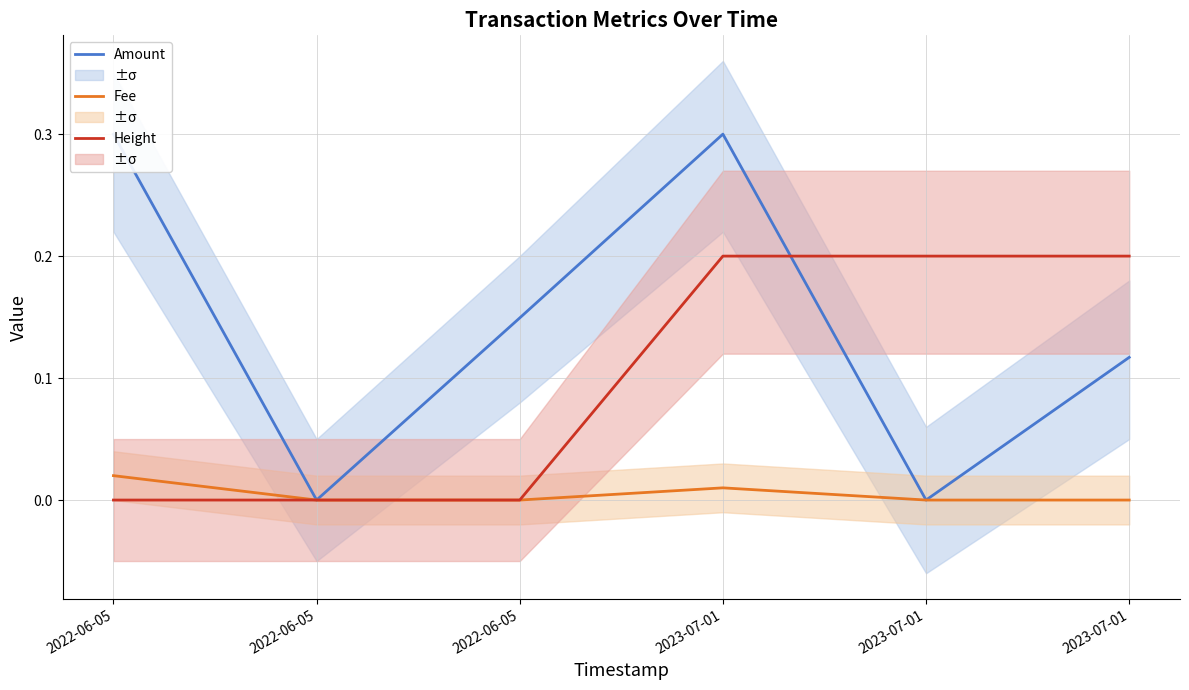

True or false: Amount and Height (norm) intersect in this chart.

True